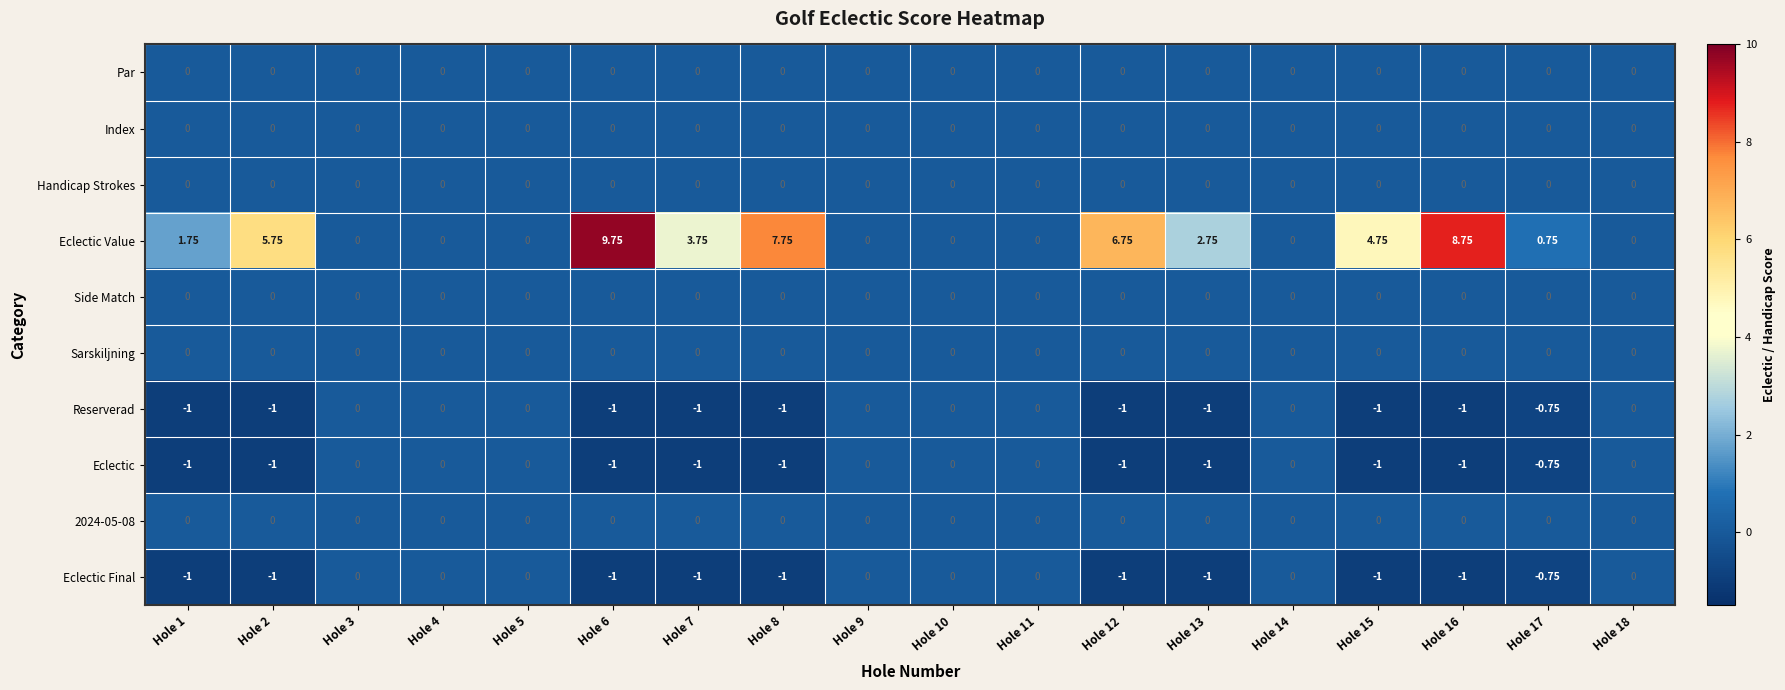

Which series changed the most between Hole 1 and Hole 5?

Eclectic Value